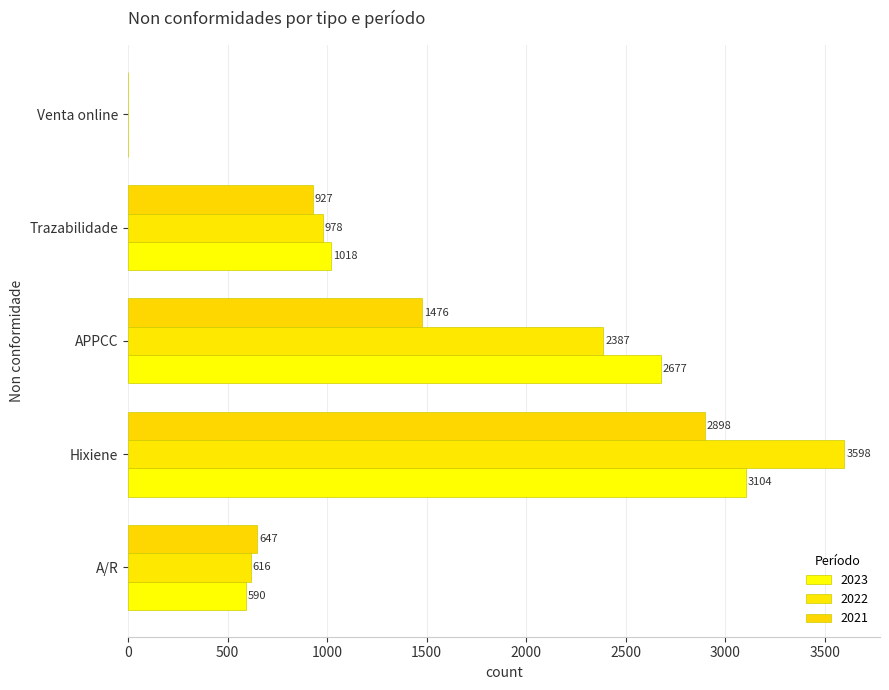

How many positive values does the 2023 series have?

4